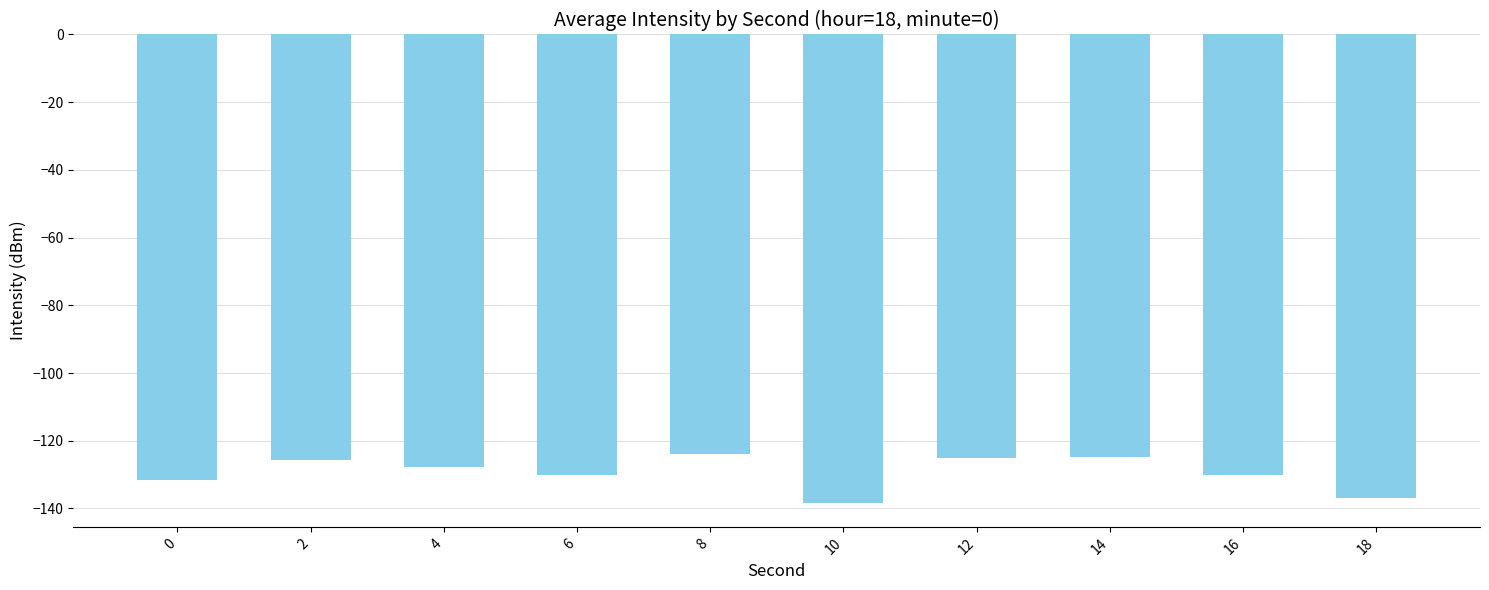

What is the minimum value shown in the chart?

-138.5